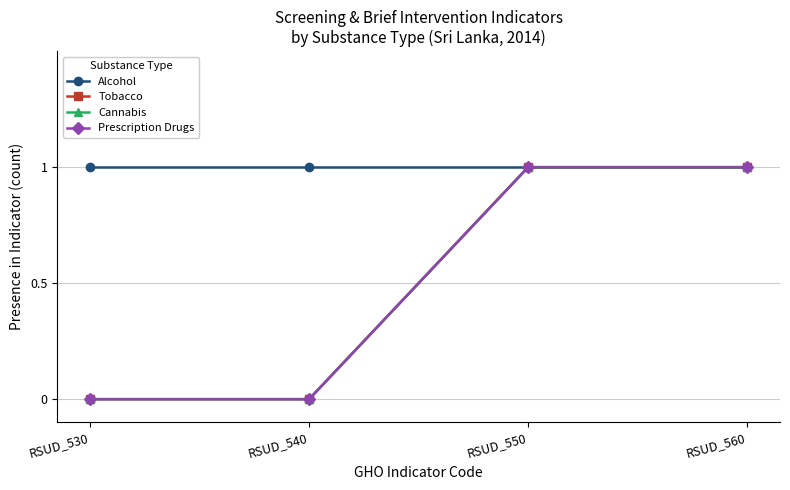

The Cannabis series shows 1 at RSUD_560. True or false?

True